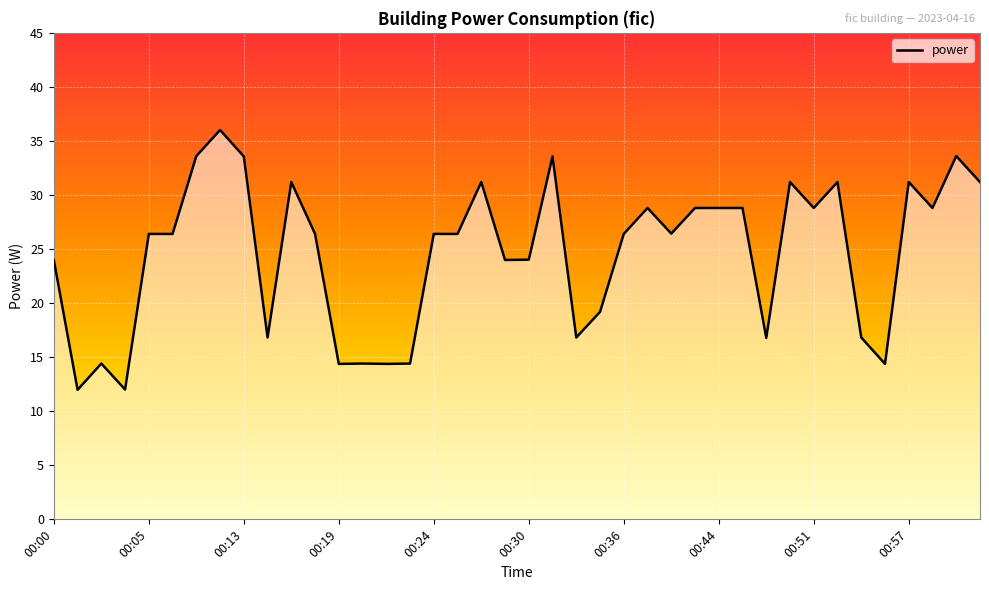

What is the greatest value displayed?

36.0